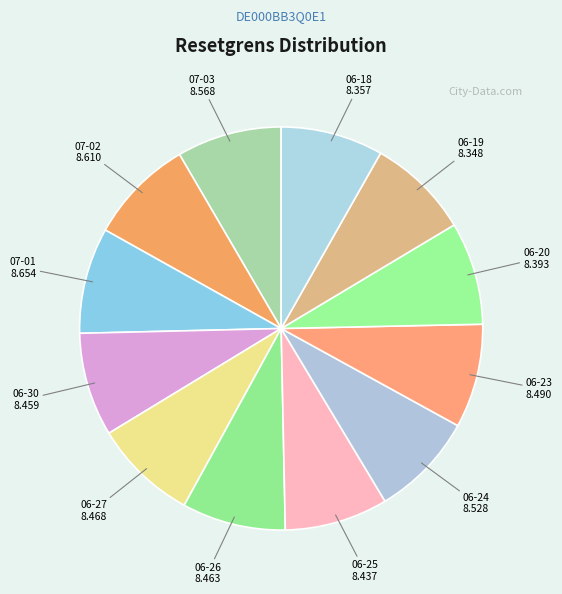

How many slices are in this pie chart?

12